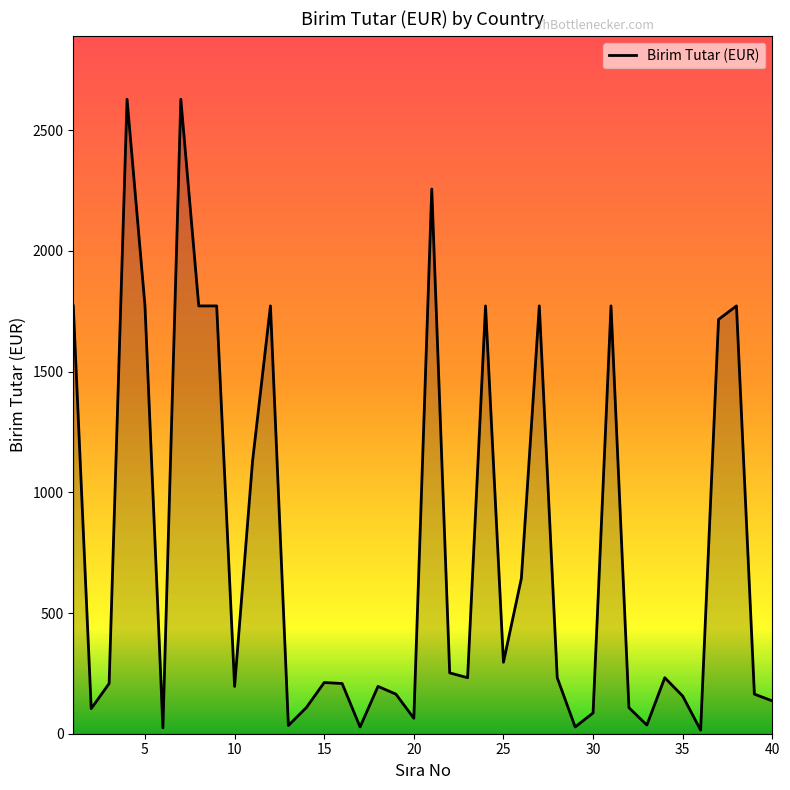

What is the maximum value shown in the chart?

2628